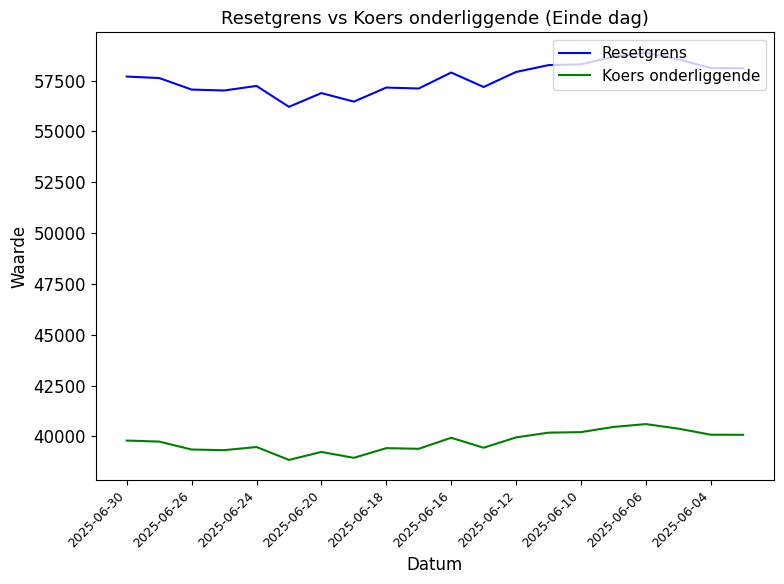

What is the lowest value of the Koers onderliggende series?

38840.5